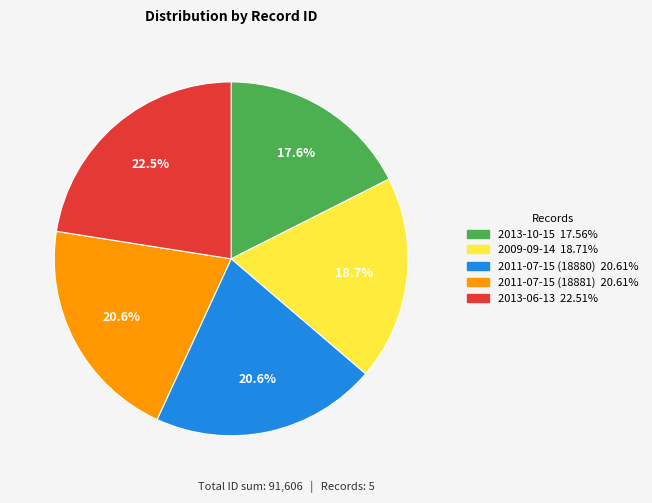

Is the sum of 2011-07-15 (18880) and 2013-10-15 greater than half?

No